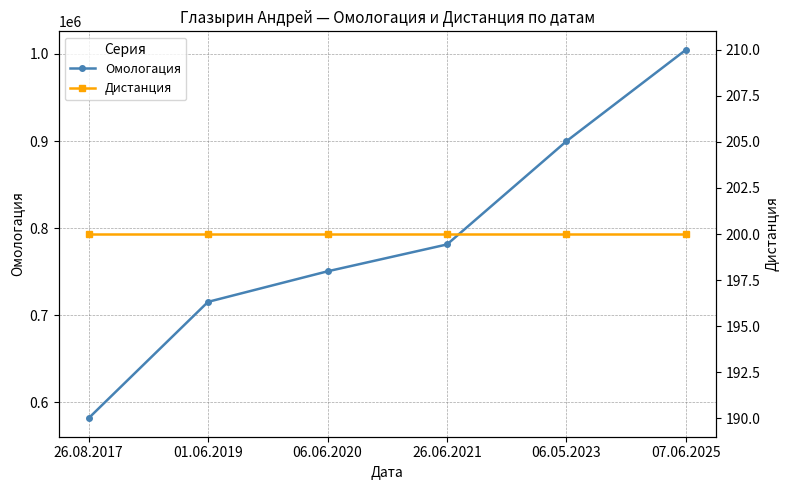

Reading left to right, list all the values displayed in this chart.

Омологация: 26.08.2017=581670	01.06.2019=715332	06.06.2020=750399	26.06.2021=781238	06.05.2023=899802	07.06.2025=1004750
Дистанция: 26.08.2017=200	01.06.2019=200	06.06.2020=200	26.06.2021=200	06.05.2023=200	07.06.2025=200